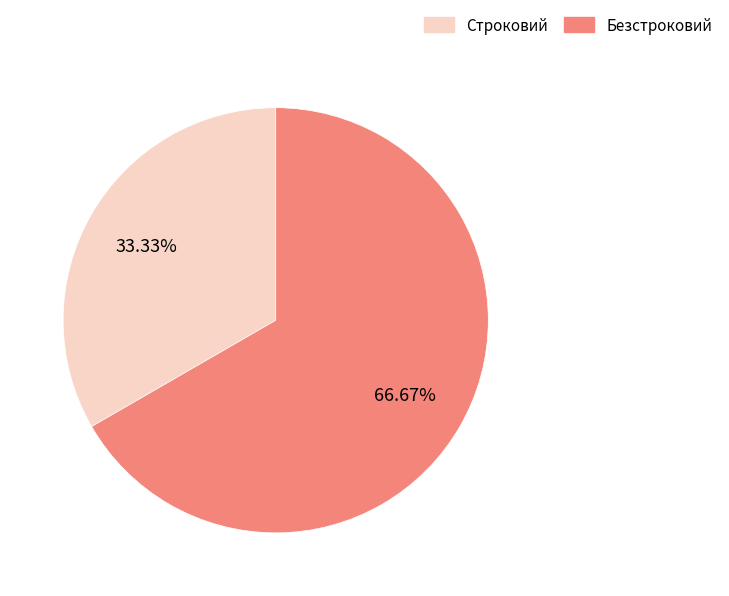

Count the number of slices in the pie.

2